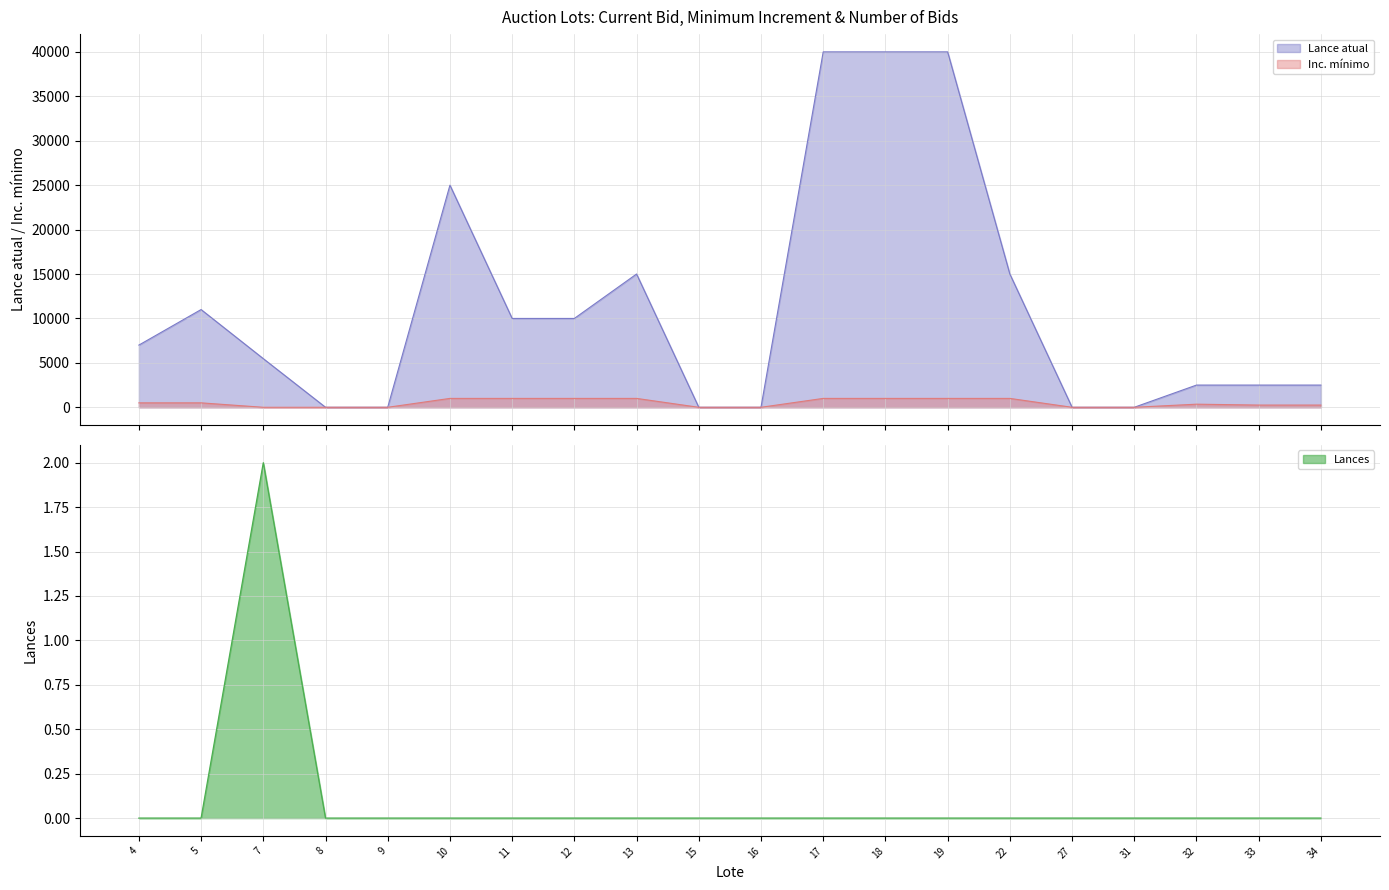

How many values in the Inc. mínimo series exceed 500?

8